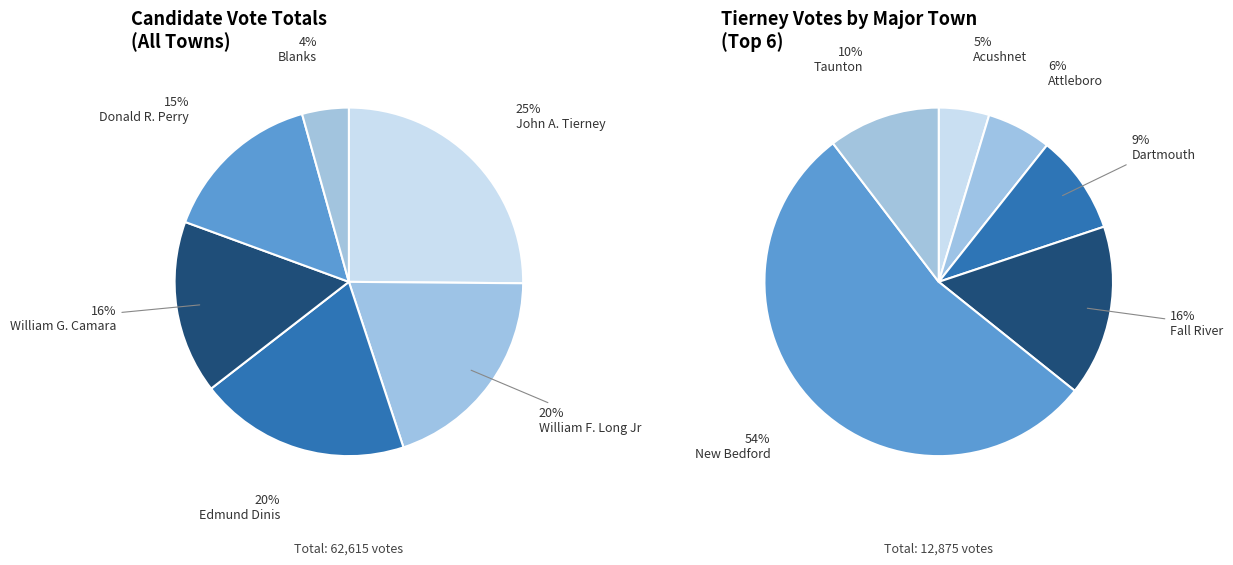

Does any single category account for the majority?

No